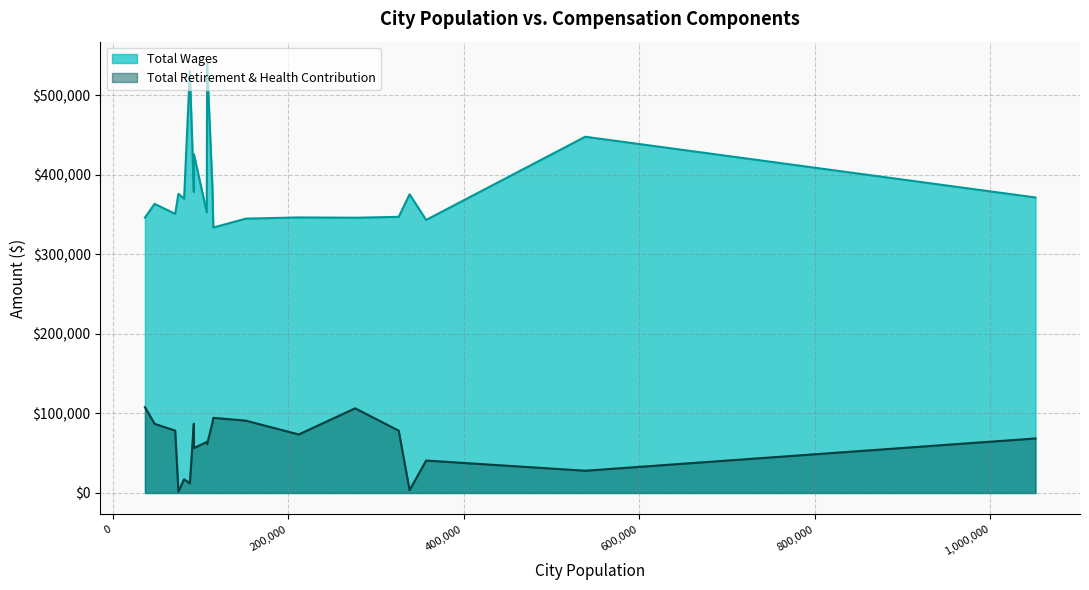

What is the minimum value for Total Wages?

333674